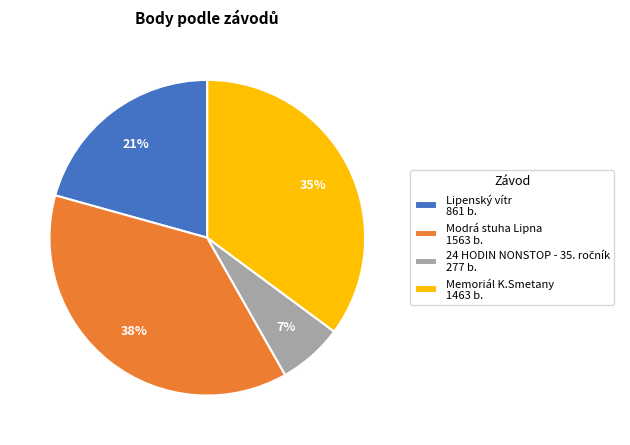

Between Memoriál K.Smetany 1463 b. and Modrá stuha Lipna 1563 b., which is larger?

Modrá stuha Lipna 1563 b.